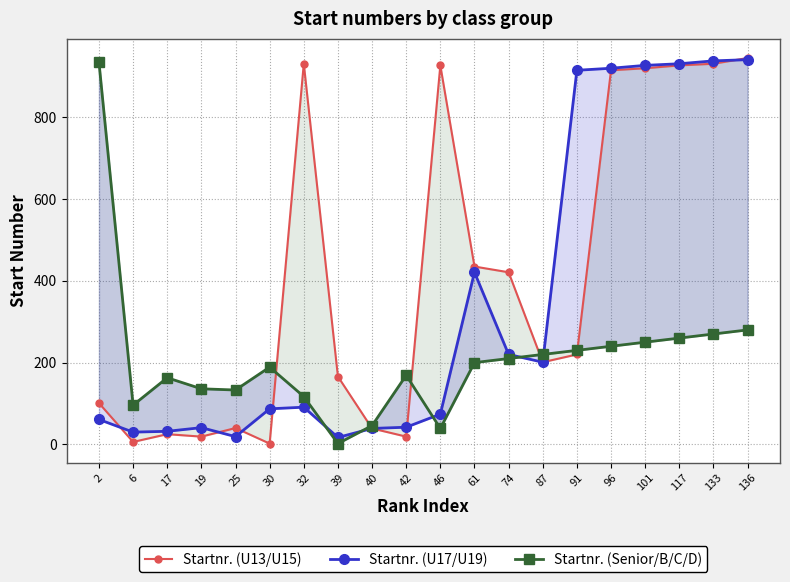

Count the number of categories in the chart.

20